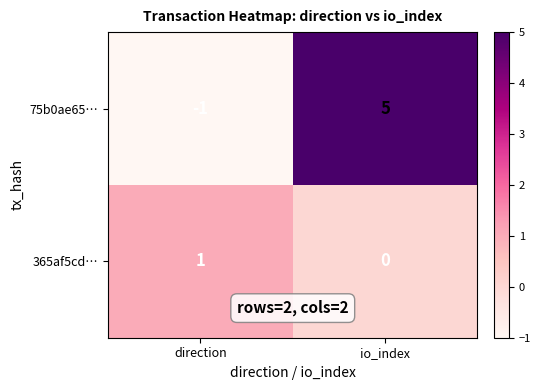

At which category is the sum across all series the highest?

io_index